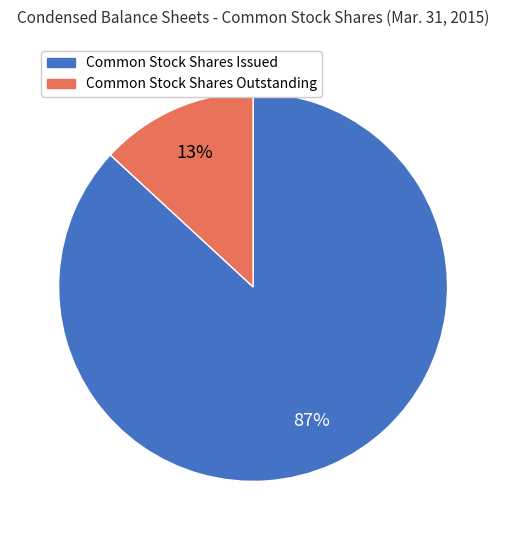

Rank the categories by value from highest to lowest.

Common Stock Shares Issued, Common Stock Shares Outstanding